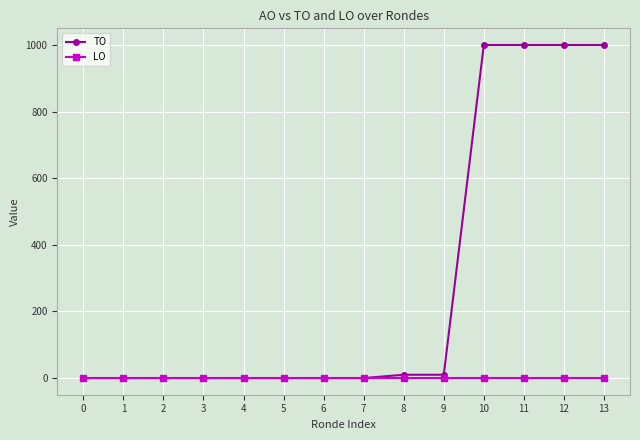

Rank the series at 11 from highest to lowest value.

TO, LO